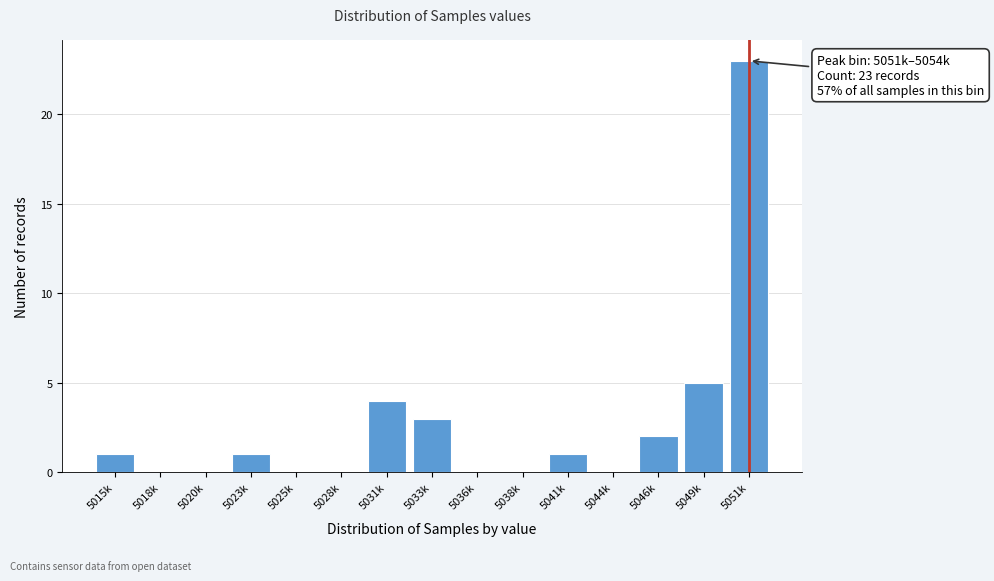

Reading left to right, extract all data points from this chart.

5015k=1	5018k=0	5020k=0	5023k=1	5025k=0	5028k=0	5031k=4	5033k=3	5036k=0	5038k=0	5041k=1	5044k=0	5046k=2	5049k=5	5051k=23